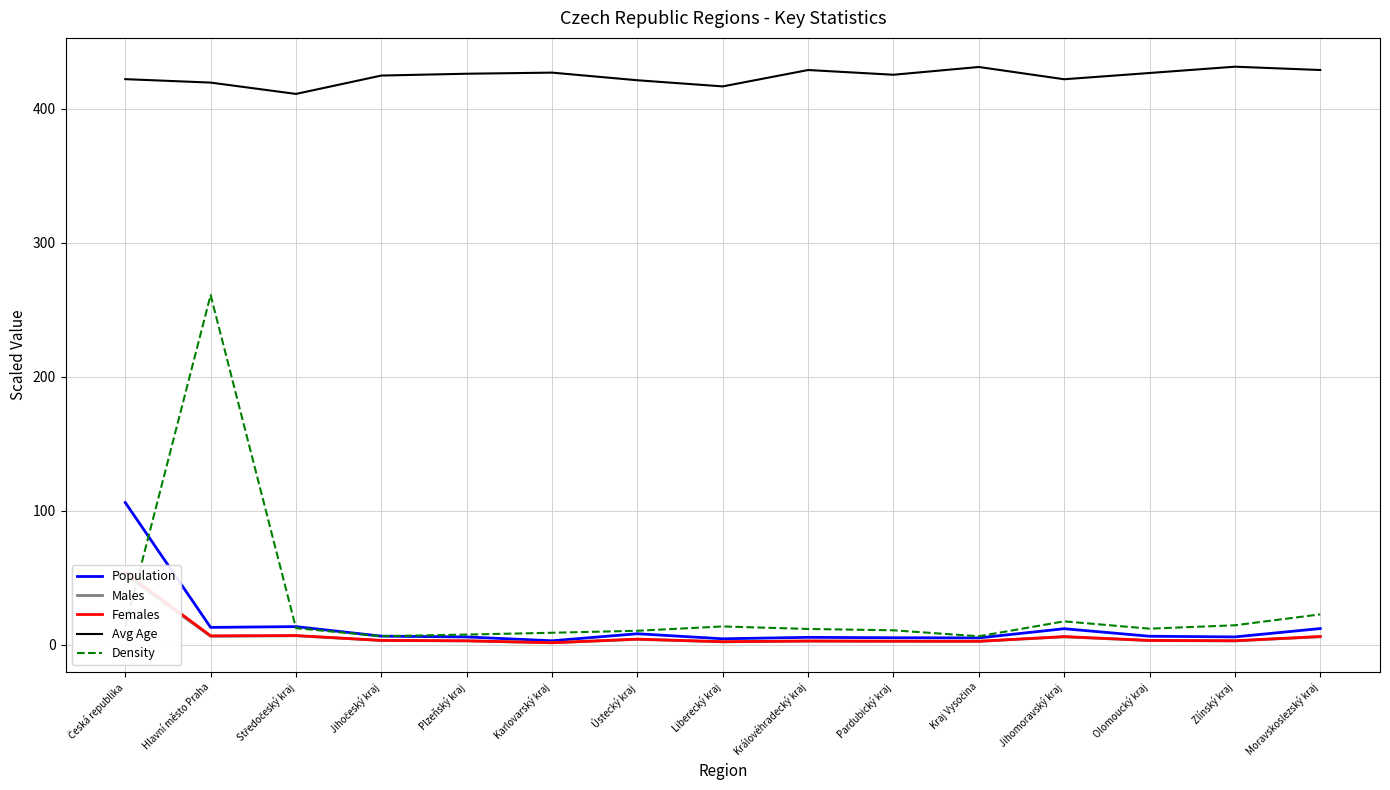

How many values in the Population series are below 6?

7